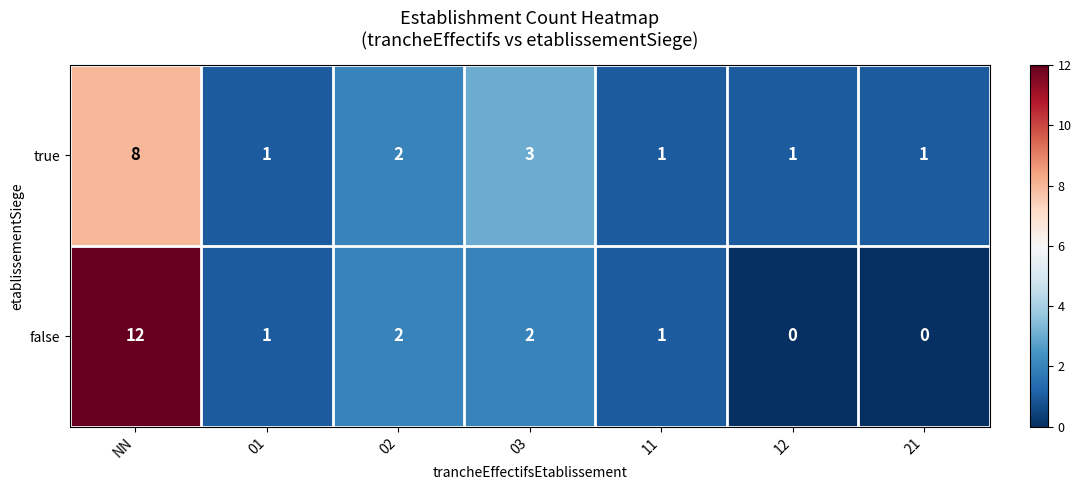

Reading left to right, what are all the values shown in this chart?

true: NN=8	01=1	02=2	03=3	11=1	12=1	21=1
false: NN=12	01=1	02=2	03=2	11=1	12=0	21=0